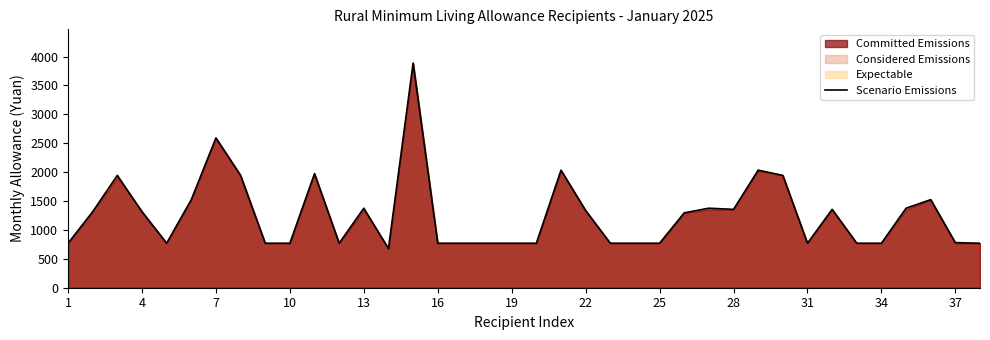

What is the lowest value of the Scenario Emissions series?

678